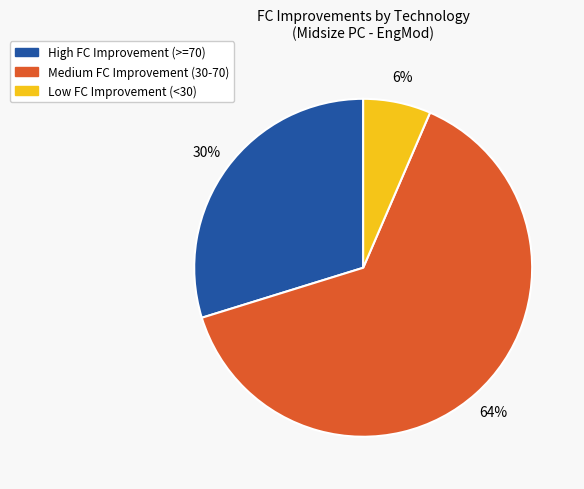

Is there a majority slice in this chart?

Yes